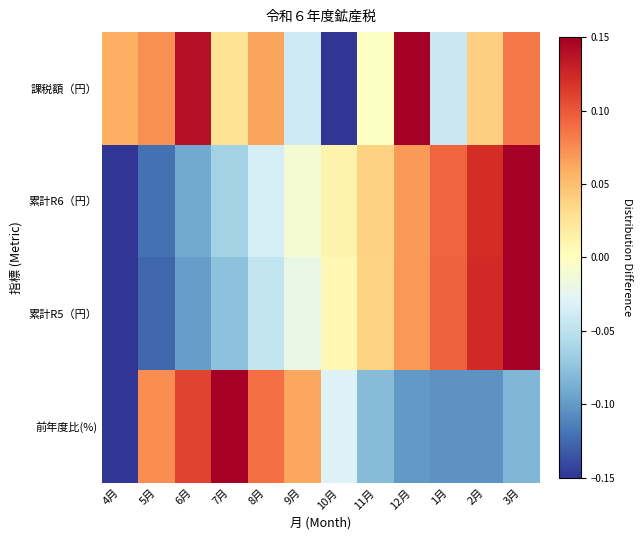

At 1月, list the series in order from smallest to largest.

前年度比(%), 課税額（円）, 累計R6（円）, 累計R5（円）